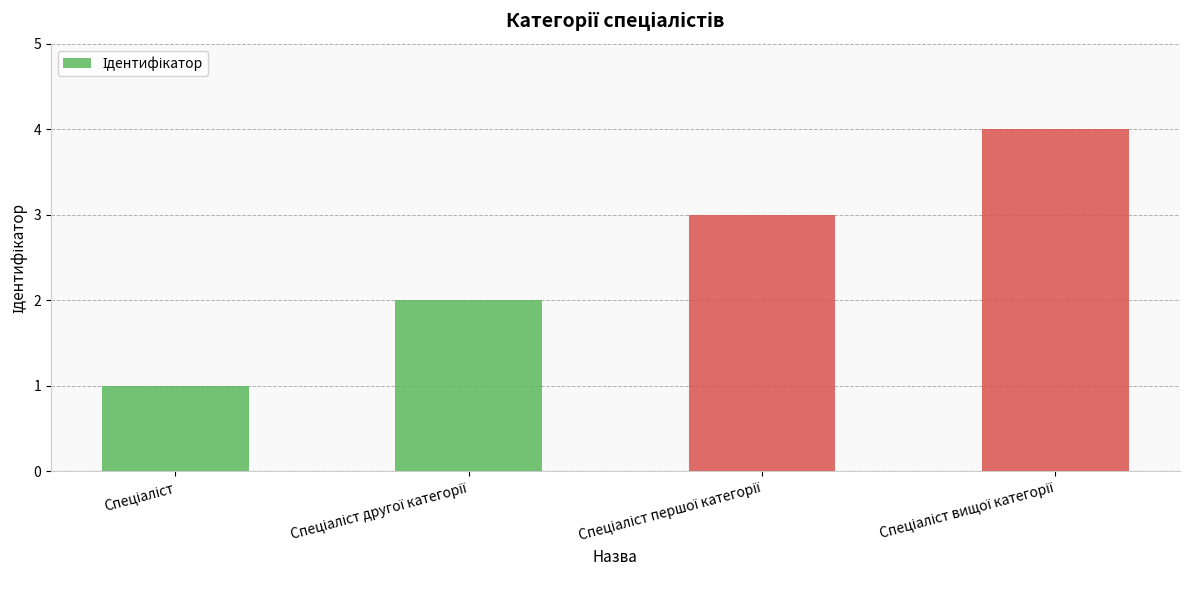

What is the sum of all values?

10